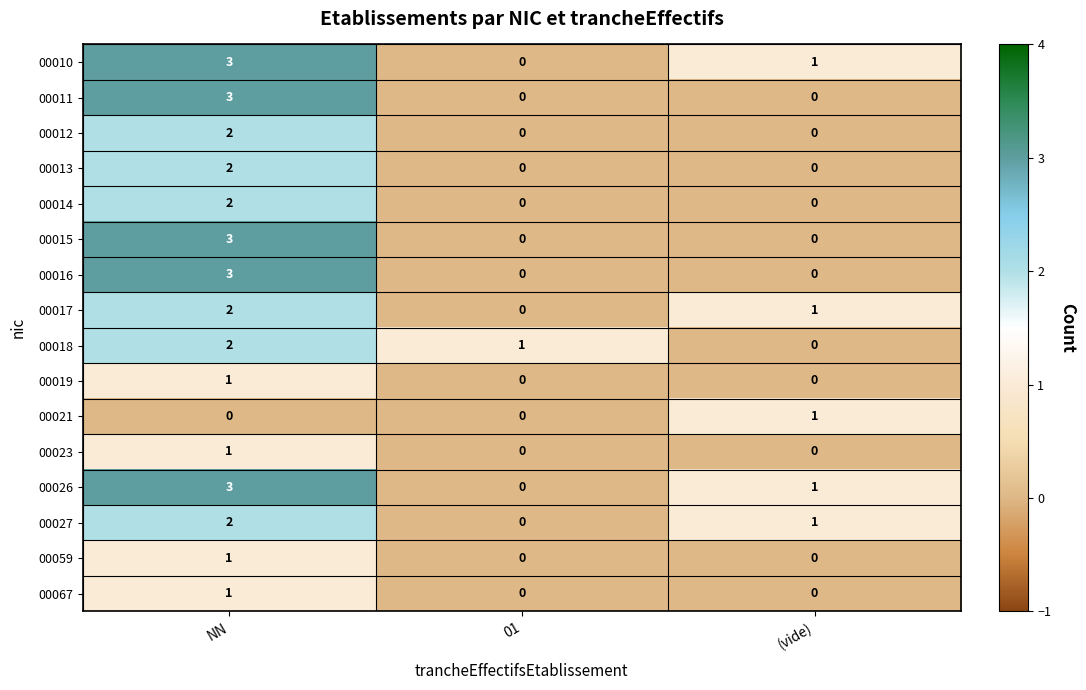

Which category has the highest value across all series?

NN